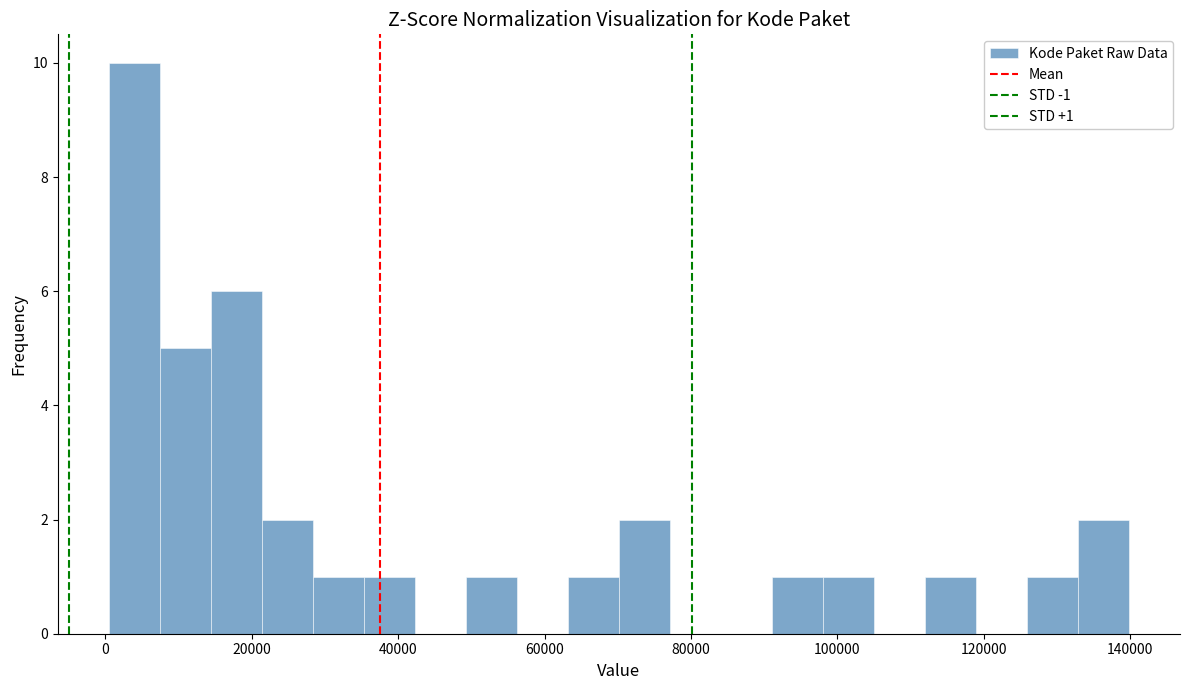

Read against the x-axis, roughly where is the centre of the tallest bar?

4000